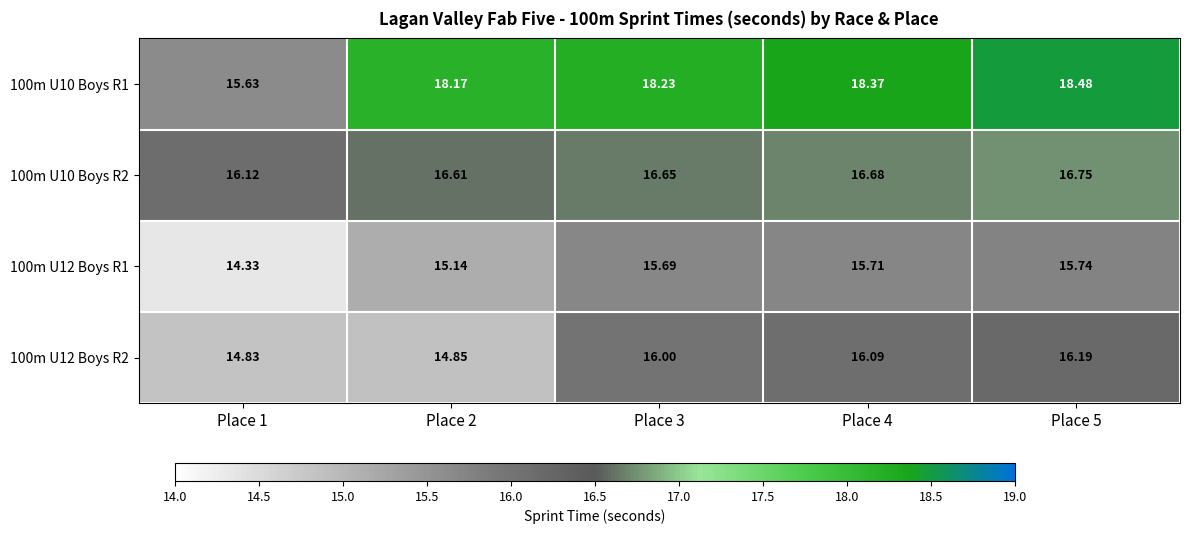

Is the value of 100m U12 Boys R2 at Place 3 greater than the value of 100m U12 Boys R1 at Place 3?

Yes